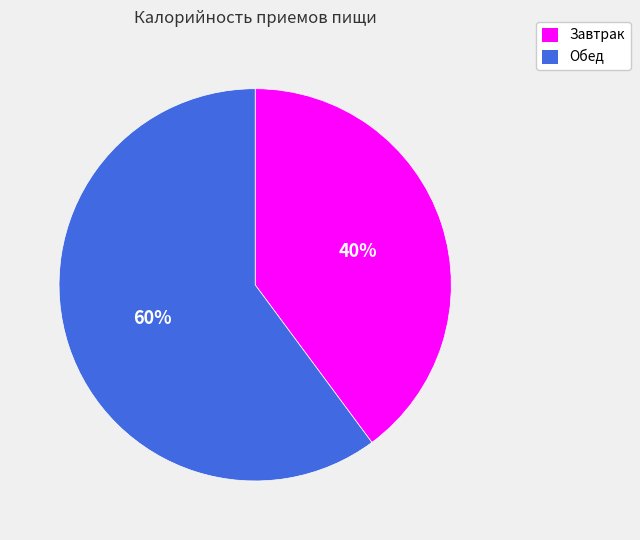

To the nearest percent, what portion does Обед represent?

60%